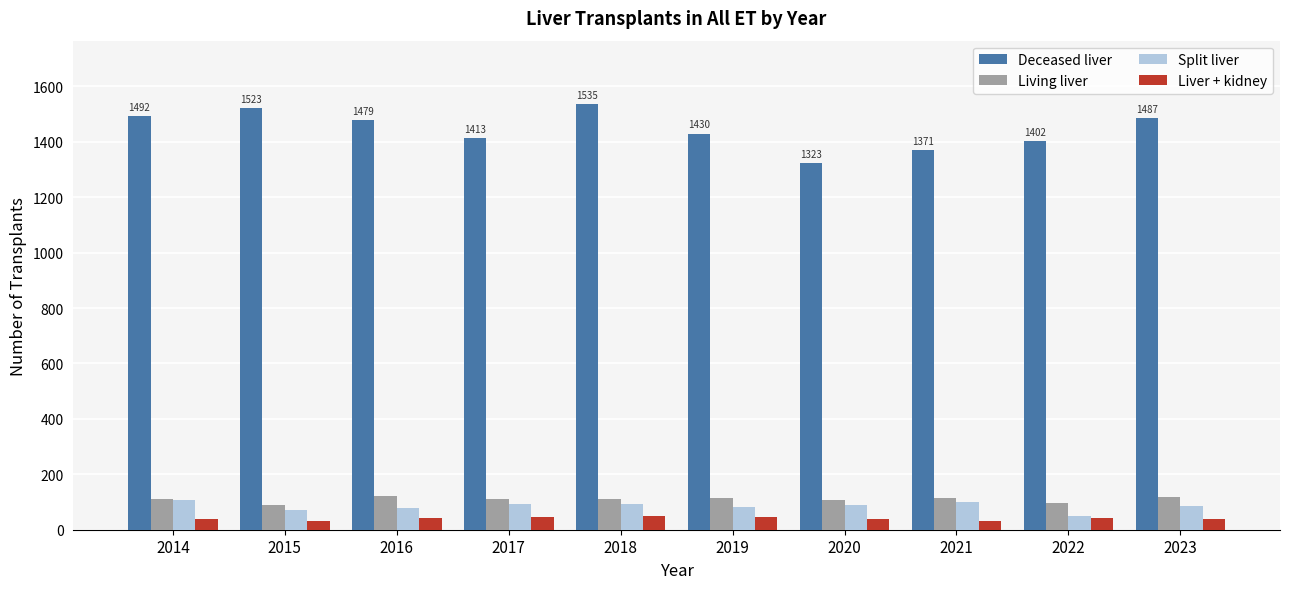

The value of Deceased liver at 2016 is 1479. True or false?

True